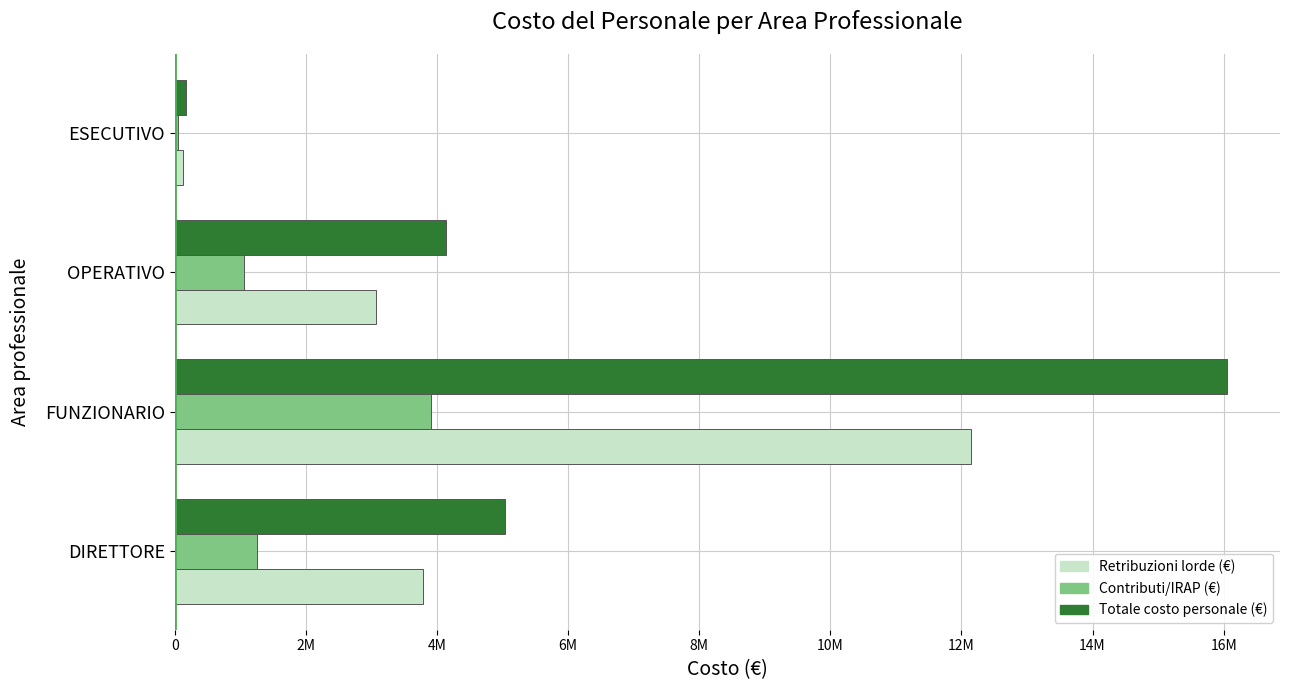

What are all the series names shown in the legend?

Retribuzioni lorde (€), Contributi/IRAP (€), Totale costo personale (€)